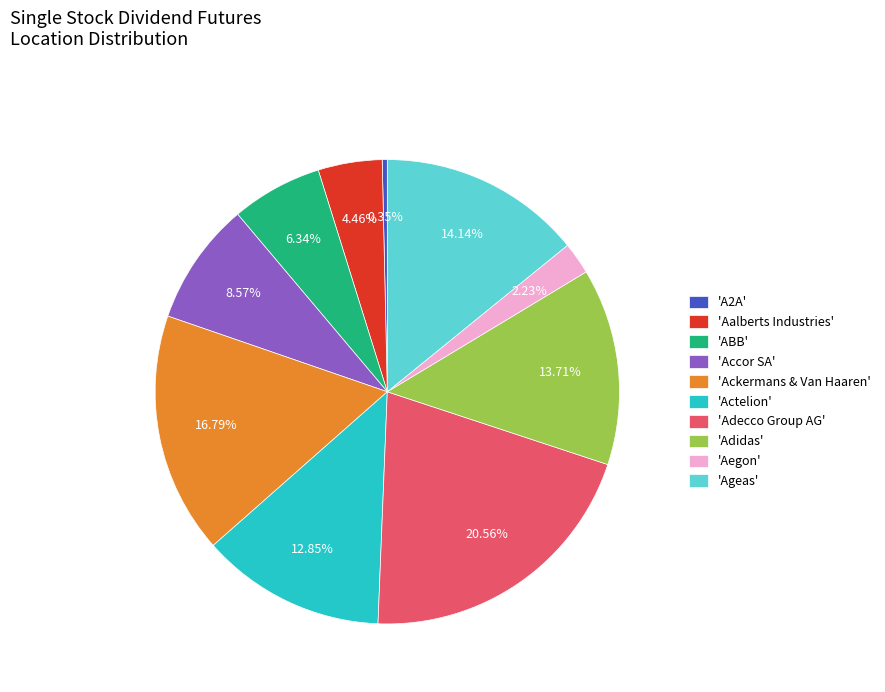

Count the number of slices in the pie.

10